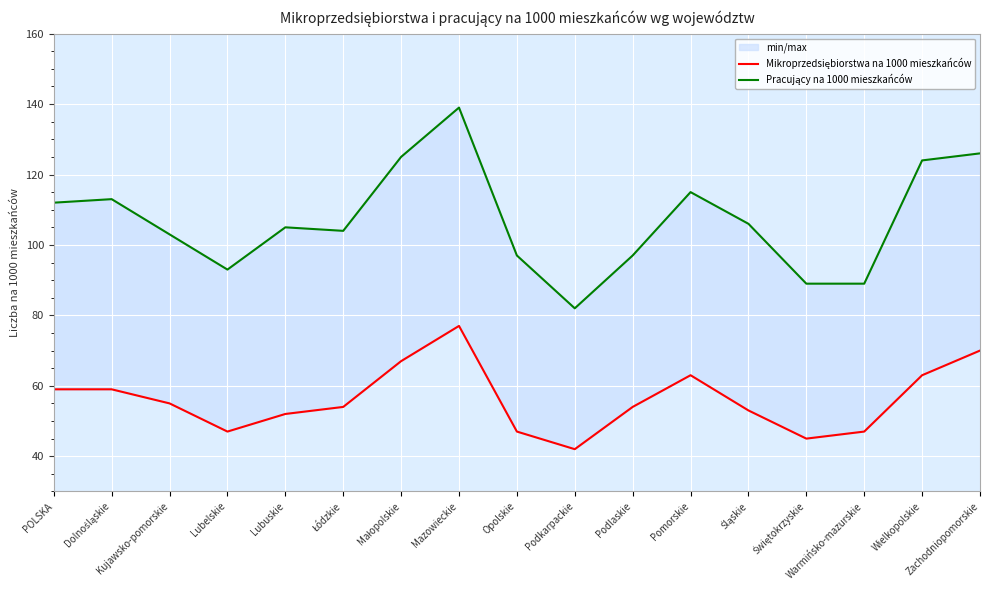

The value of Mikroprzedsiębiorstwa na 1000 mieszkańców at Warmińsko-mazurskie is 75. True or false?

False